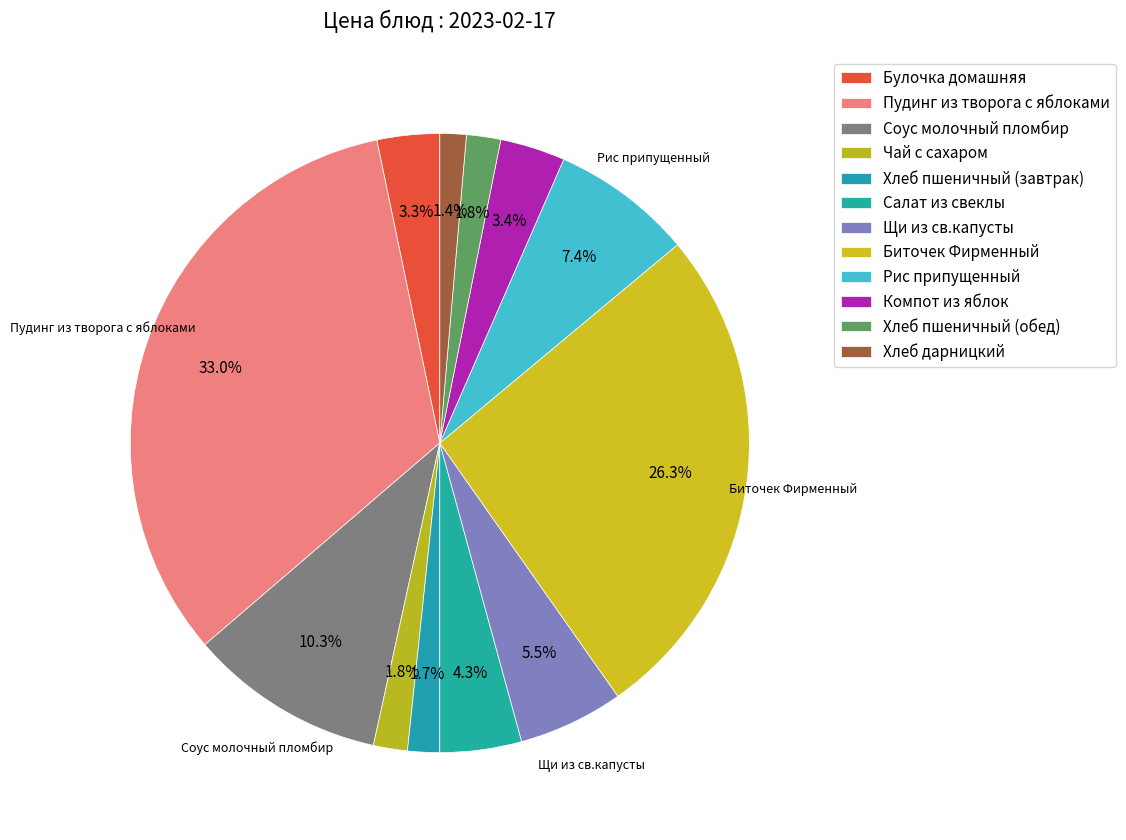

Is it true that Хлеб пшеничный (завтрак) is 2% of the pie?

True